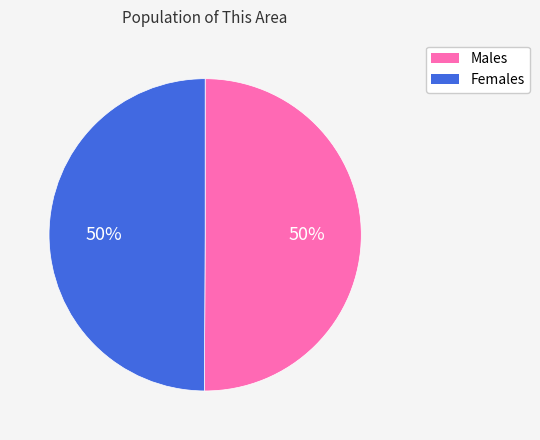

To the nearest percent, what is the average slice percentage?

50%